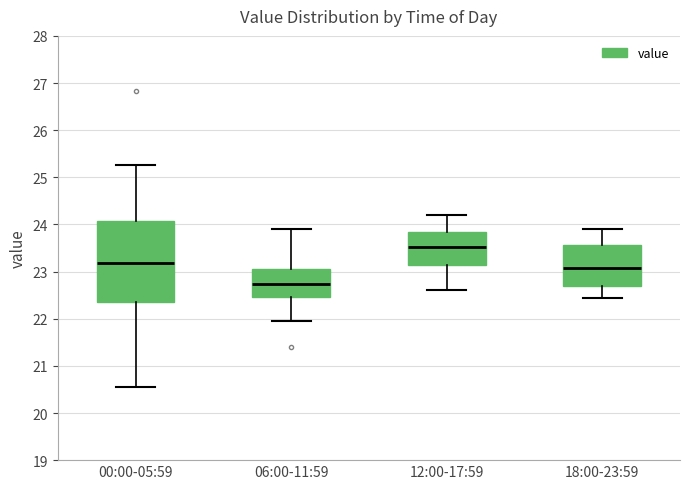

Which box has the lowest median line?

06:00-11:59